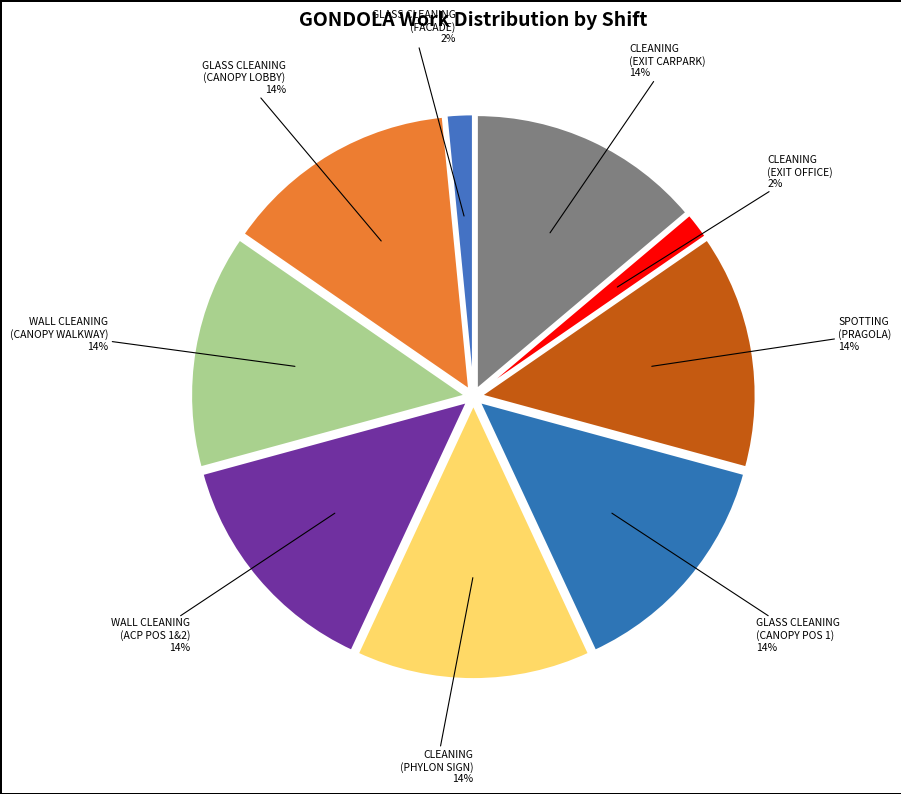

Is there any slice that represents more than half of the pie?

No